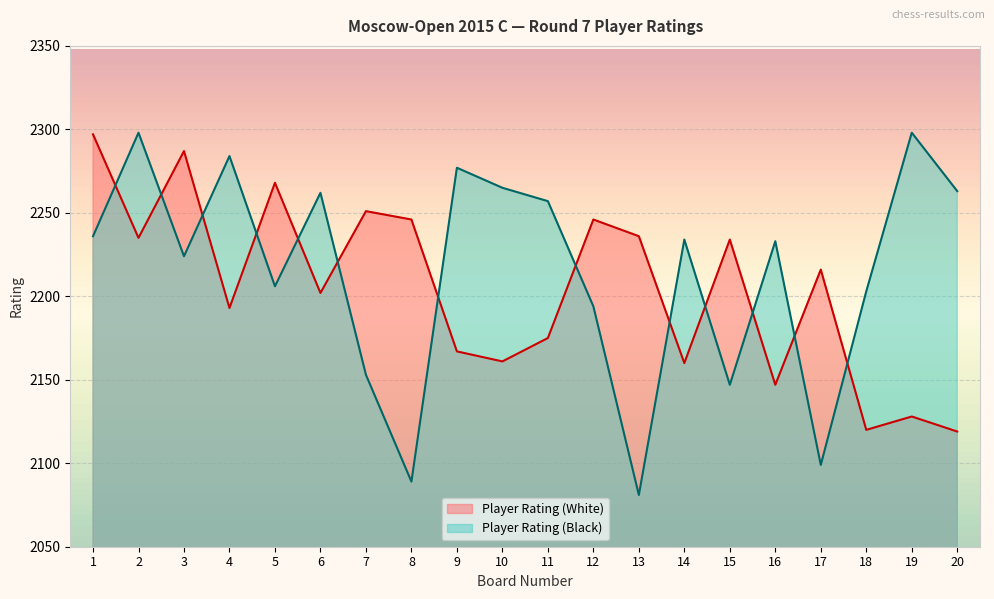

What is the sum of all Player Rating (Black) values?

44303